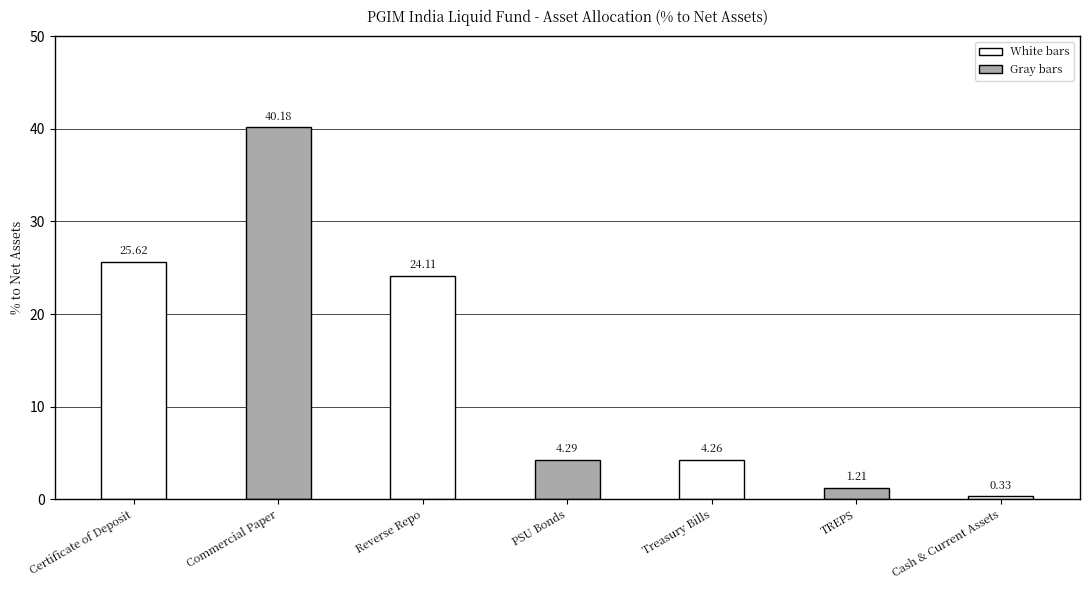

What is the label of the 5th bar from the left?

Treasury Bills